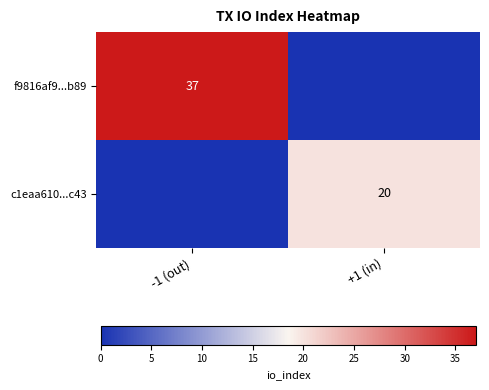

Is it true that c1eaa610...c43 equals 29 at +1 (in)?

False